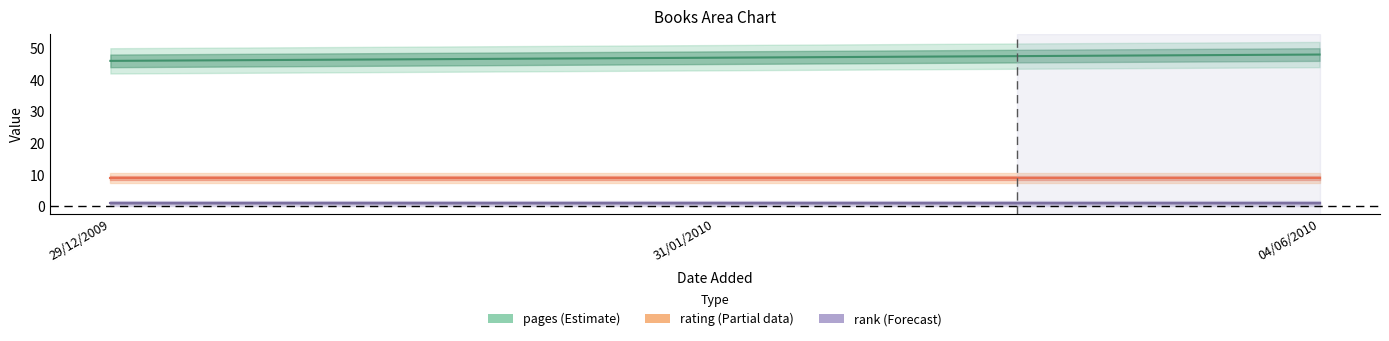

List the series in order of their overall mean, highest first.

pages, rating, rank